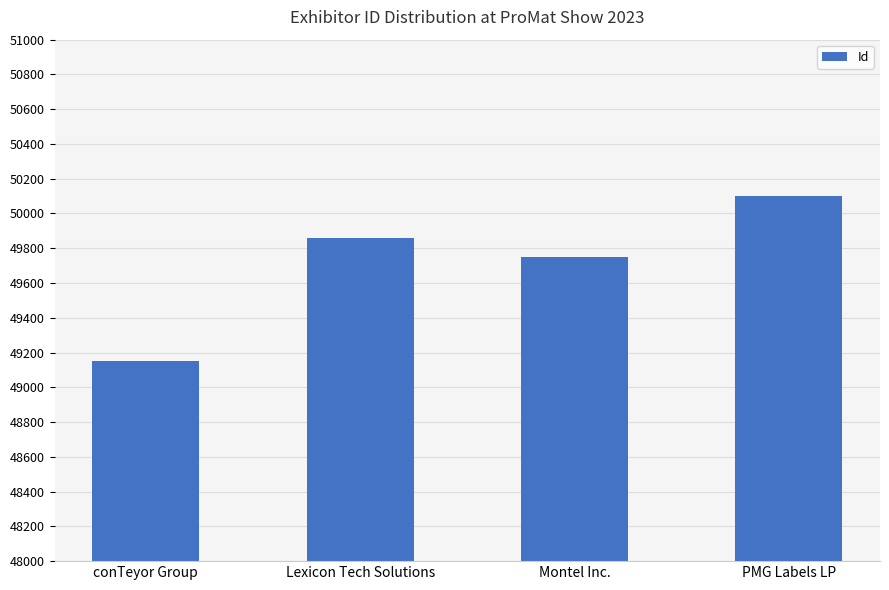

What is the sum of all values?

198857